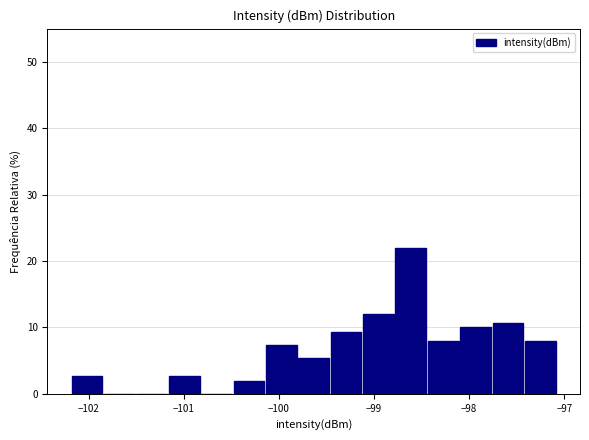

Read against the x-axis, roughly where is the centre of the tallest bar?

-98.6